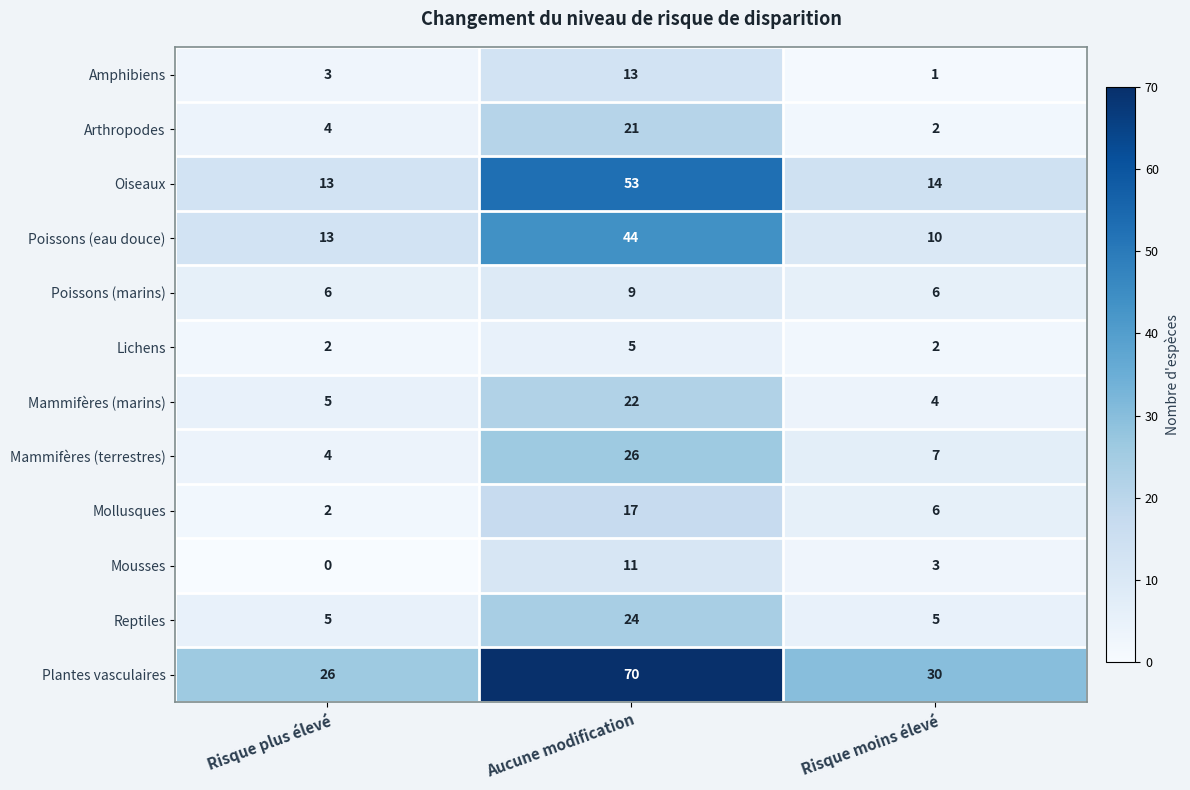

True or false: Mollusques has a value of 17 at Aucune modification.

True